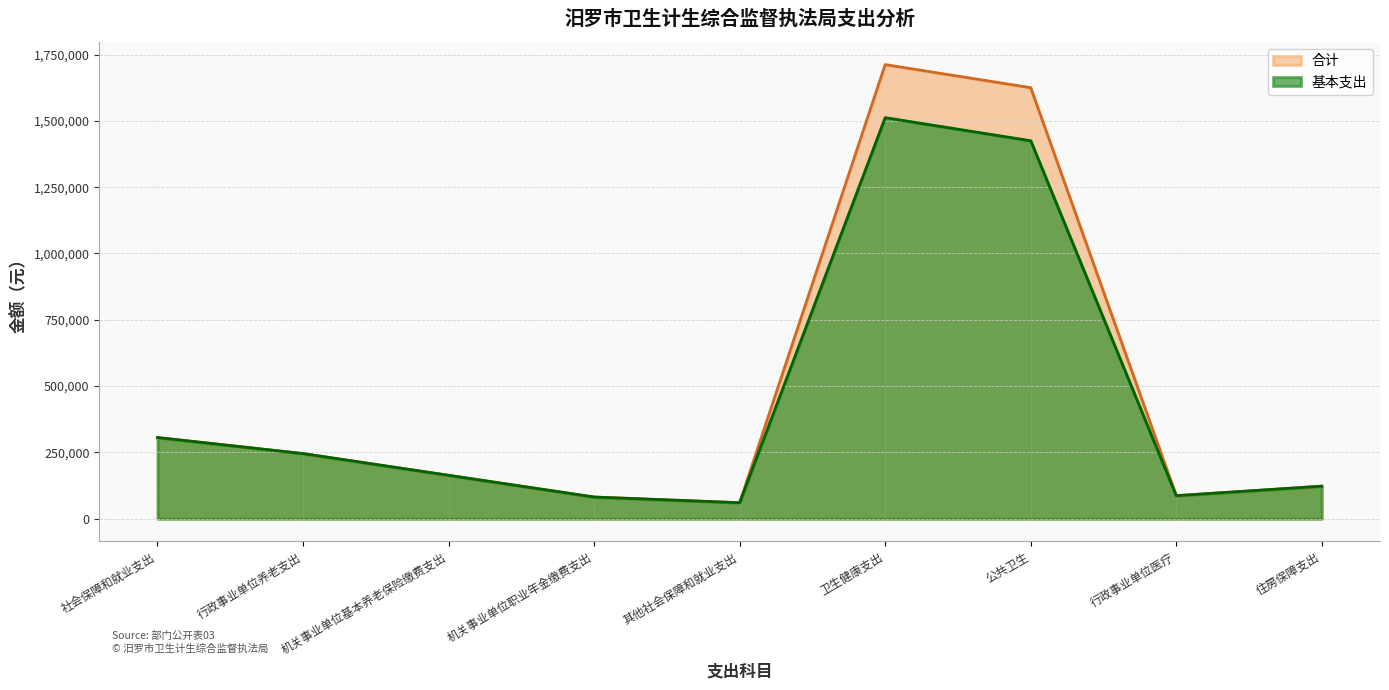

Reading left to right, transcribe all the data shown in this chart.

合计: 社会保障和就业支出=306178.4	行政事业单位养老支出=245701.4	机关事业单位基本养老保险缴费支出=163801.0	机关事业单位职业年金缴费支出=81900.5	其他社会保障和就业支出=60477.0	卫生健康支出=1712015.3	公共卫生=1624996.0	行政事业单位医疗=87019.3	住房保障支出=122850.7
基本支出: 社会保障和就业支出=306178.4	行政事业单位养老支出=245701.4	机关事业单位基本养老保险缴费支出=163801.0	机关事业单位职业年金缴费支出=81900.5	其他社会保障和就业支出=60477.0	卫生健康支出=1512015.3	公共卫生=1424996.0	行政事业单位医疗=87019.3	住房保障支出=122850.7